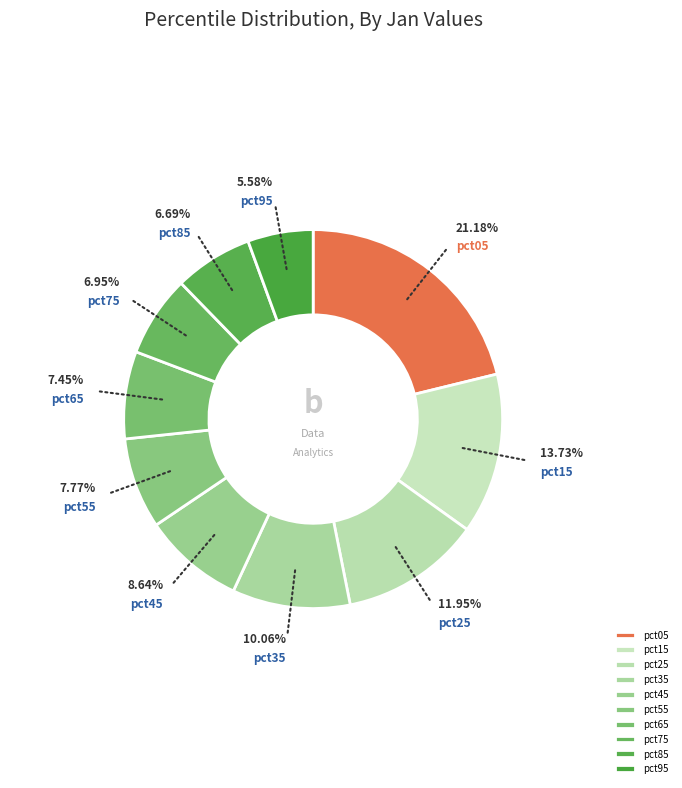

Does any single category account for the majority?

No